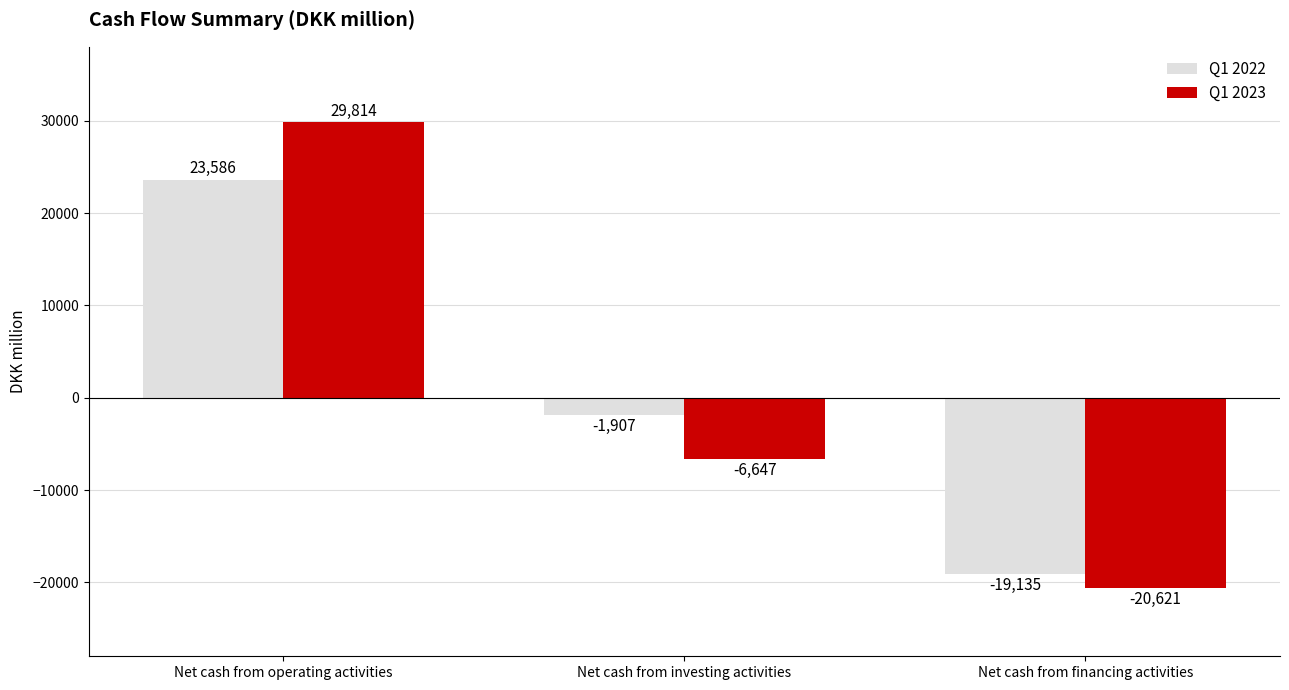

What is the difference between the maximum and minimum values in the Q1 2022 series?

42721